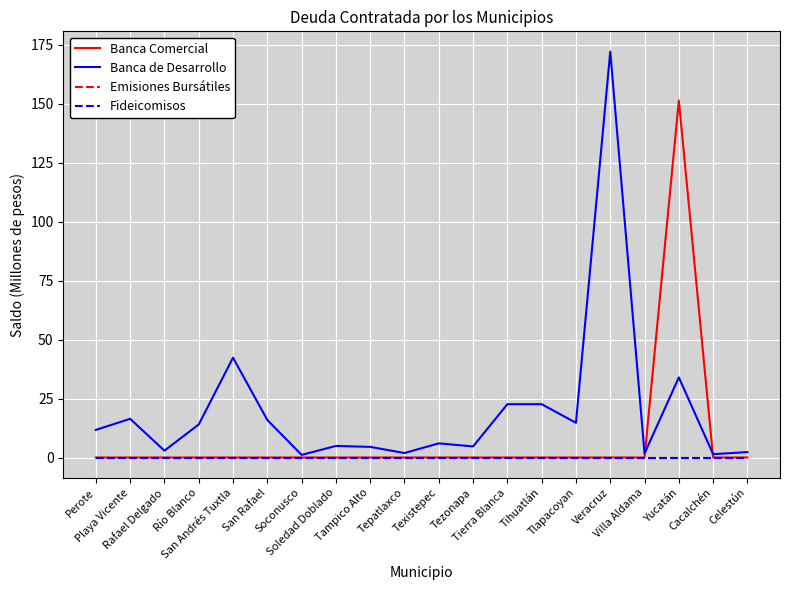

What is the label of the 17th point from the left?

Villa Aldama